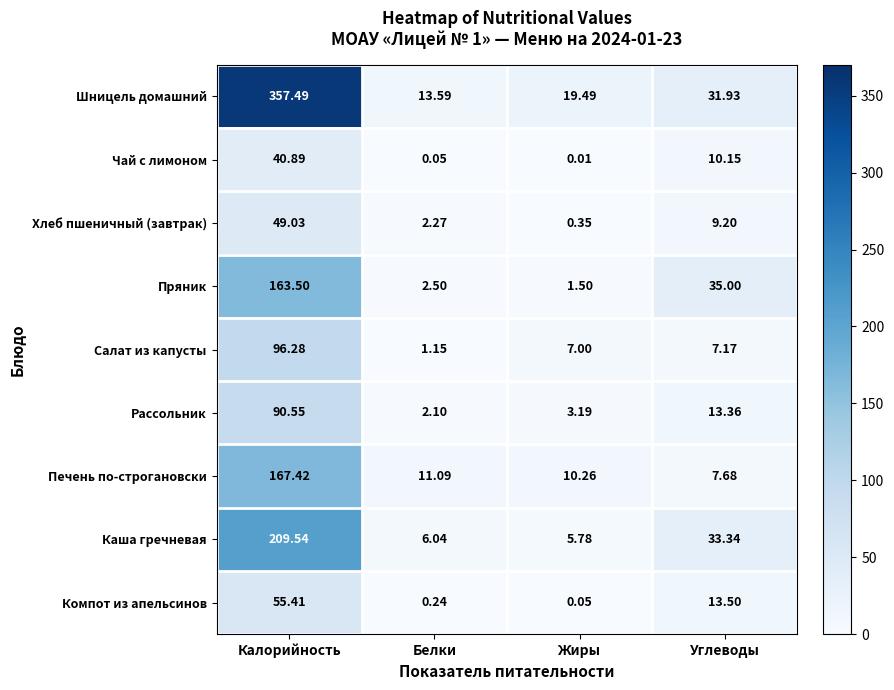

Which series has the widest spread of values?

Шницель домашний